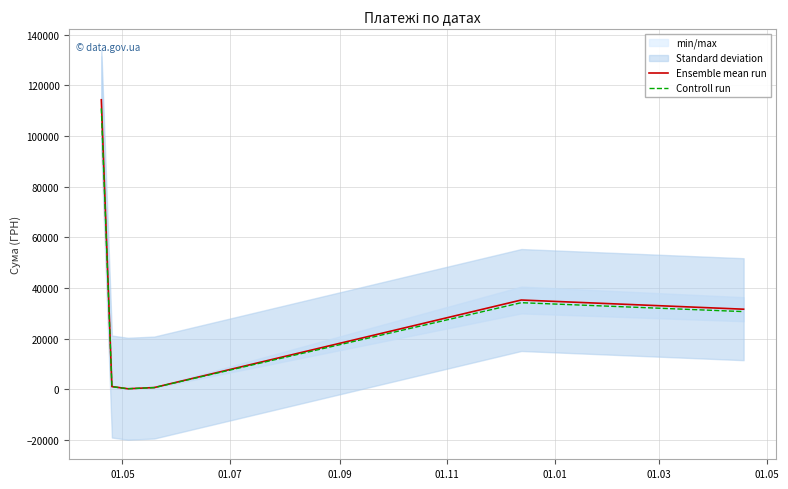

What is the maximum value for Ensemble mean run?

114306.1